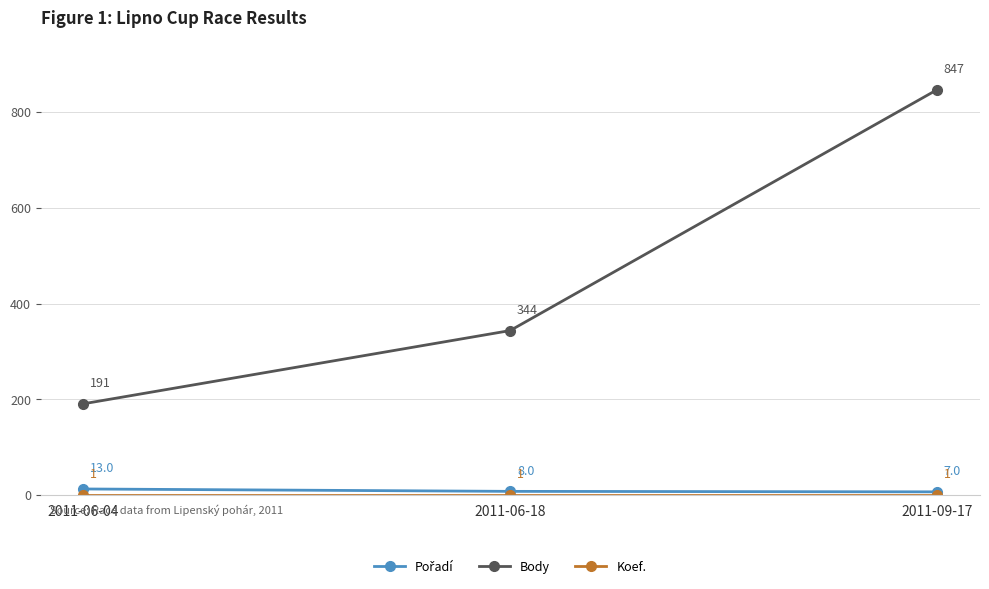

What is the label of the 2nd point from the right?

2011-06-18